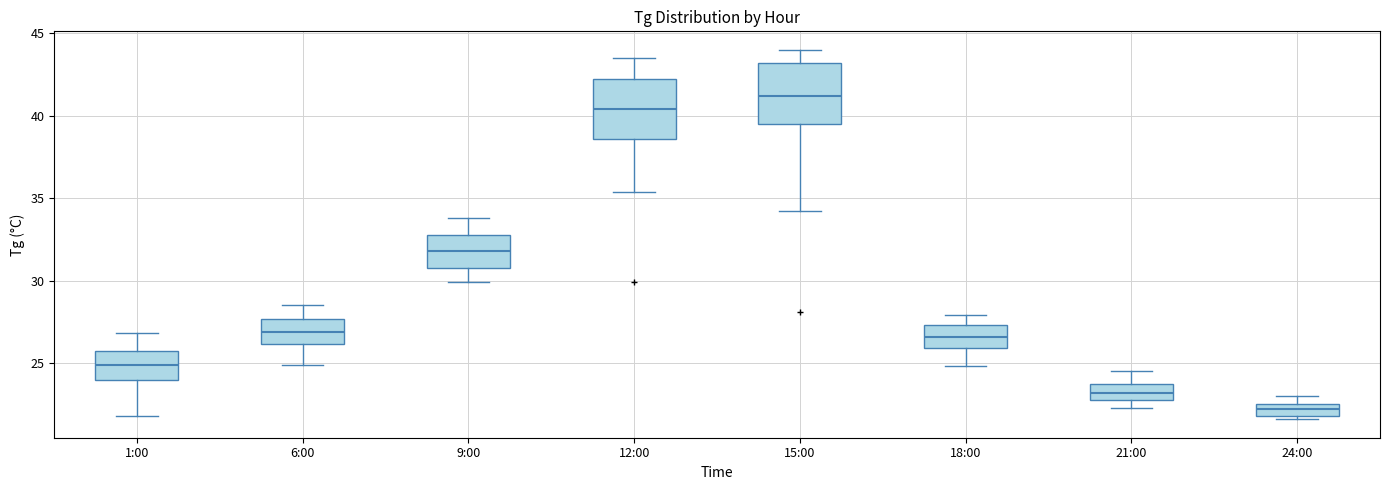

Reading left to right, transcribe this box plot: for each box, give where its median line is, the range the box spans, and where its two whiskers end, as read against the y-axis. The values are not printed on the chart, so give them approximately, as read against the axis.

1:00: median 25.0, box 24.0 to 26.0, whiskers 22.0 to 27.0
6:00: median 27.0, box 26.0 to 27.5, whiskers 25.0 to 28.5
9:00: median 32.0, box 31.0 to 33.0, whiskers 30.0 to 34.0
12:00: median 40.5, box 38.5 to 42.0, whiskers 35.5 to 43.5
15:00: median 41.0, box 39.5 to 43.0, whiskers 34.0 to 44.0
18:00: median 26.5, box 26.0 to 27.5, whiskers 25.0 to 28.0
21:00: median 23.0 (inside the box), box 23.0 to 24.0, whiskers 22.5 to 24.5
24:00: median 22.0 (inside the box), box 22.0 to 22.5, whiskers 21.5 to 23.0